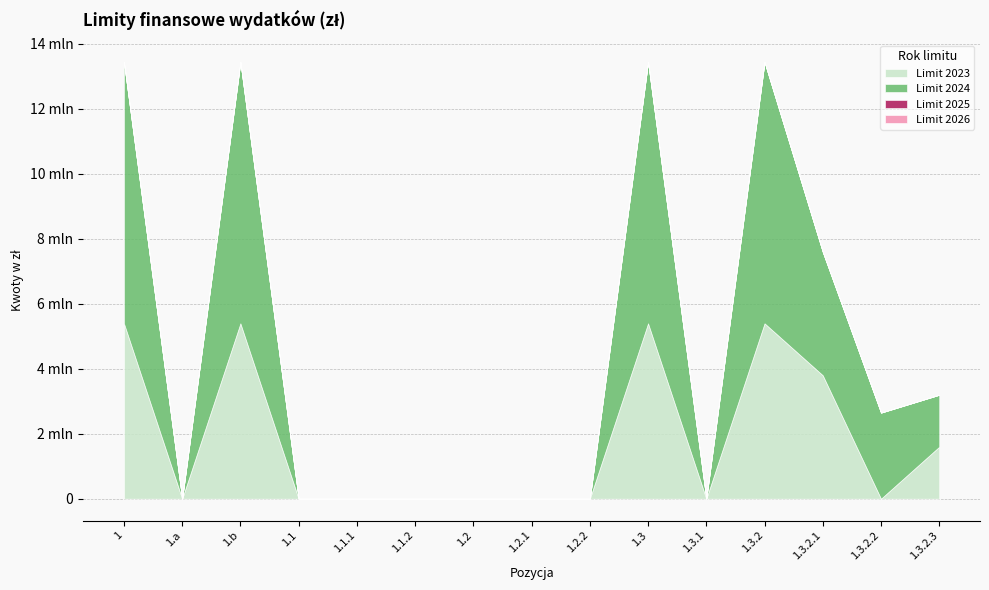

At which category does Limit 2023 reach its first local valley?

1.a